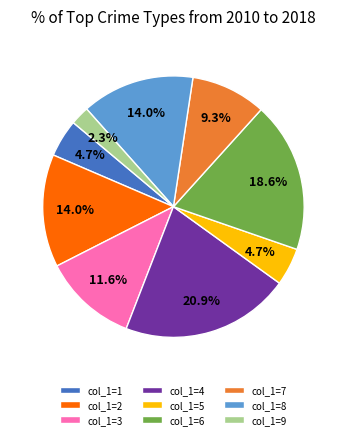

Which has a higher value, col_1=1 or col_1=9?

col_1=1